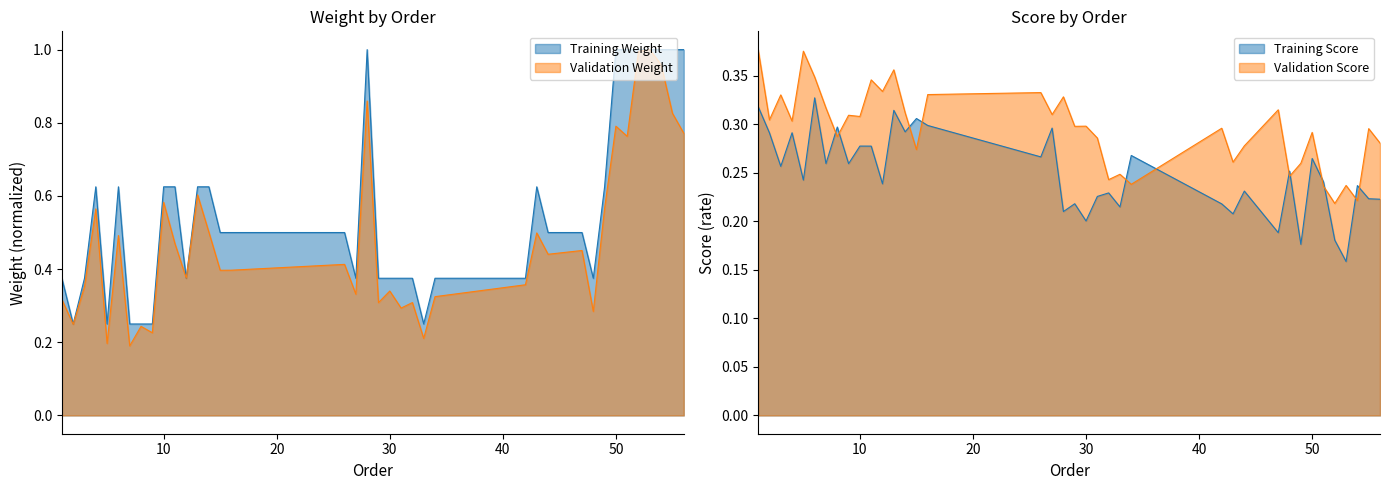

What is the difference between the second highest and second lowest values?

0.8